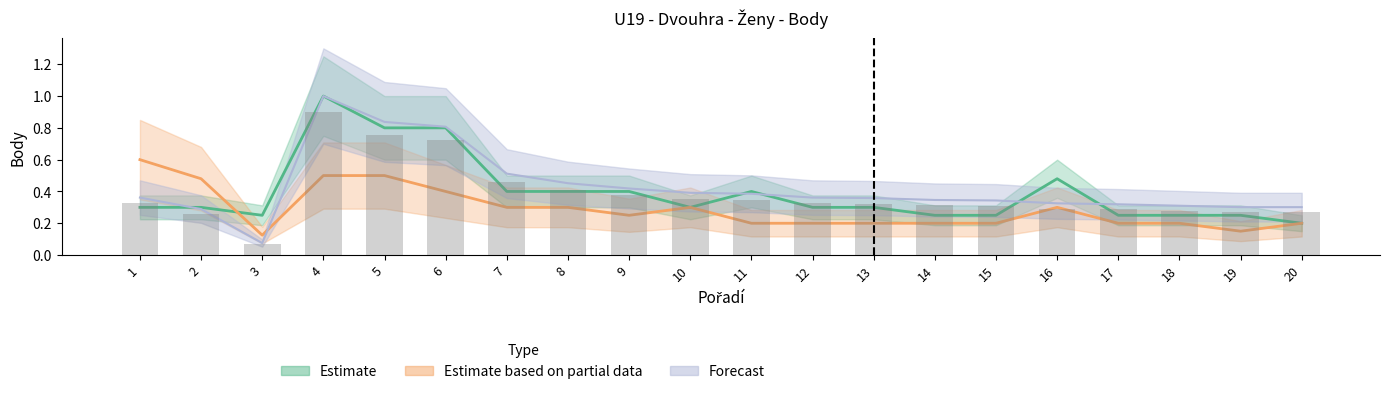

At which category is the sum across all series the highest?

4